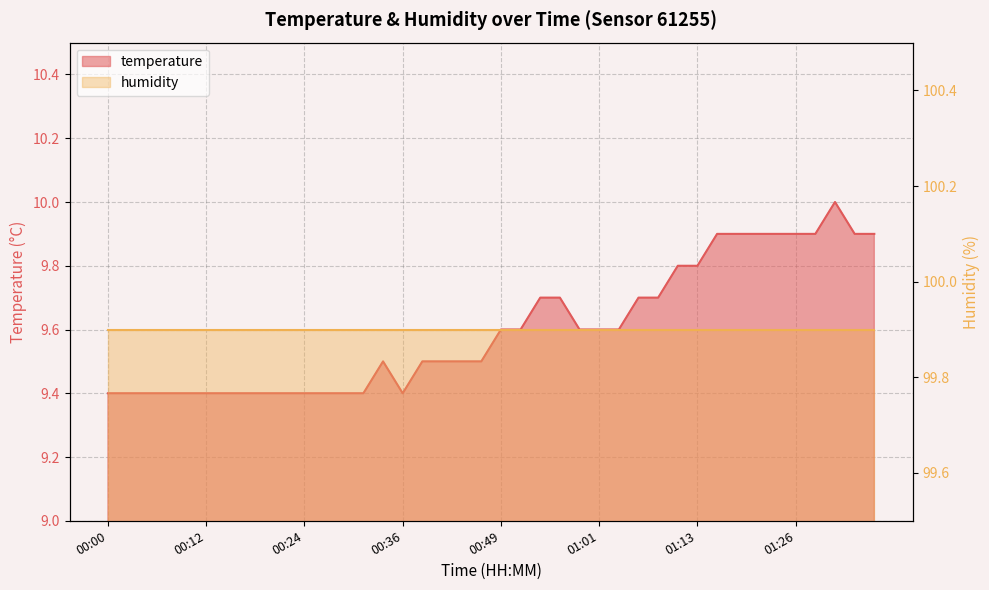

What is the minimum value shown in the chart?

9.4